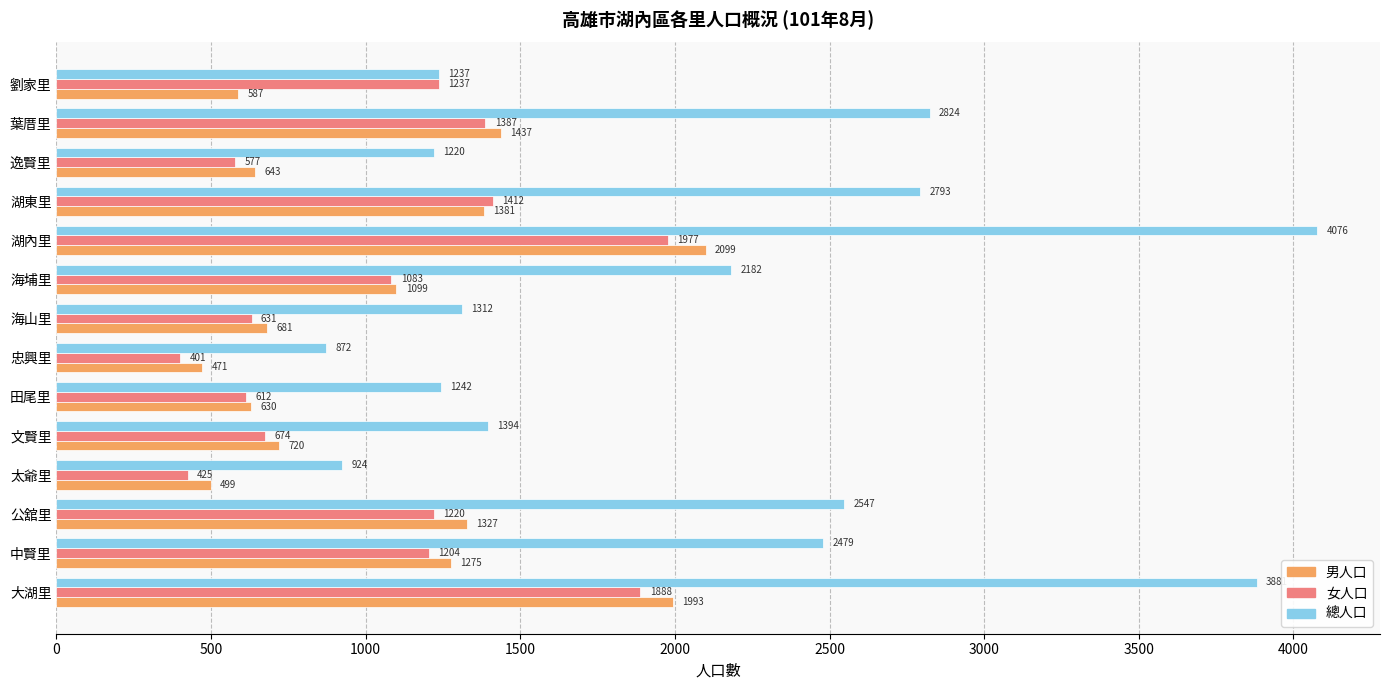

What are all the series names shown in the legend?

男人口, 女人口, 總人口